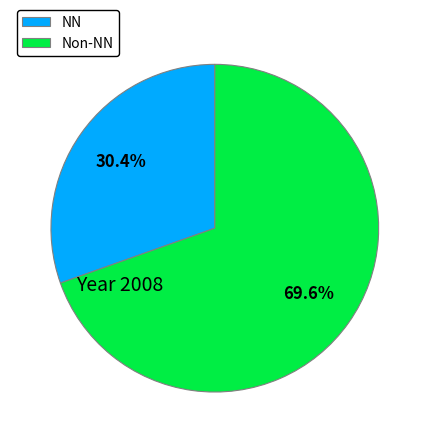

Does NN represent more than half of the total?

No